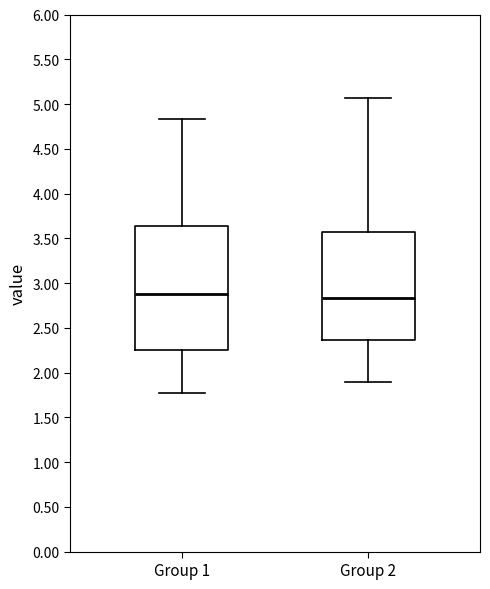

Where does the median line of the box for Group 1 sit on the y-axis? The values are not printed on the chart, so give them approximately, as read against the axis.

2.90